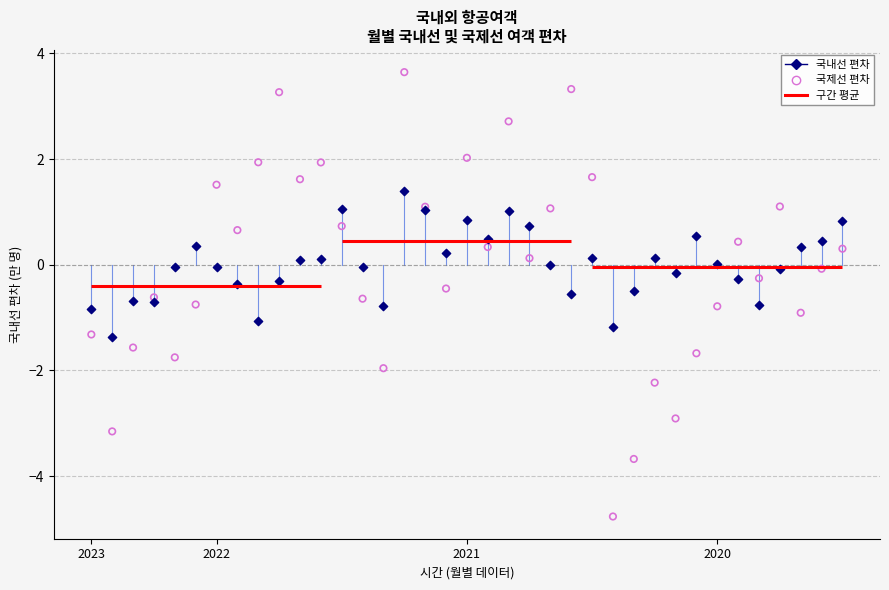

Which series has the widest spread of Y values?

국제선 편차